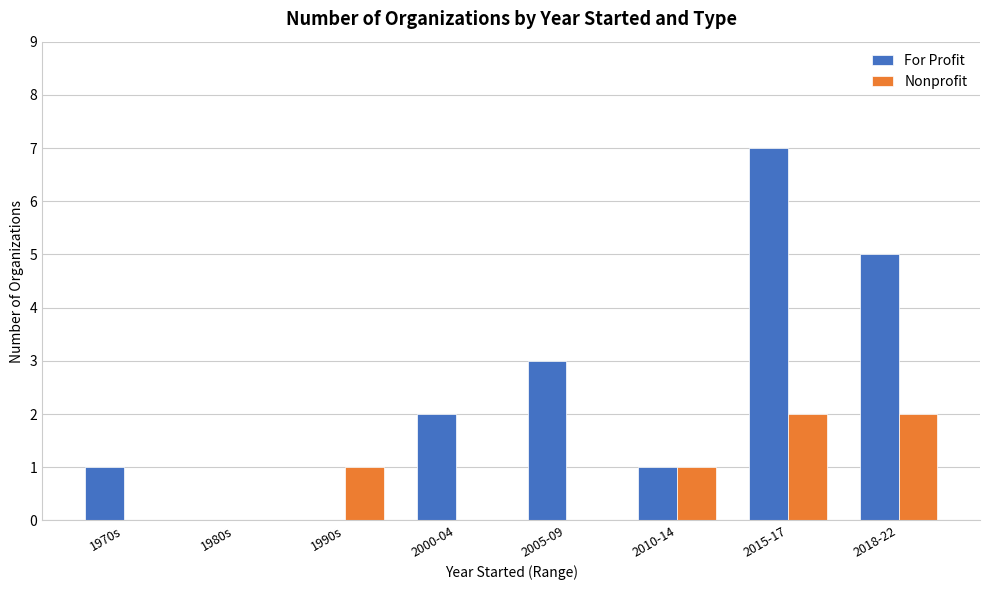

Which series has the largest total across all categories?

For Profit